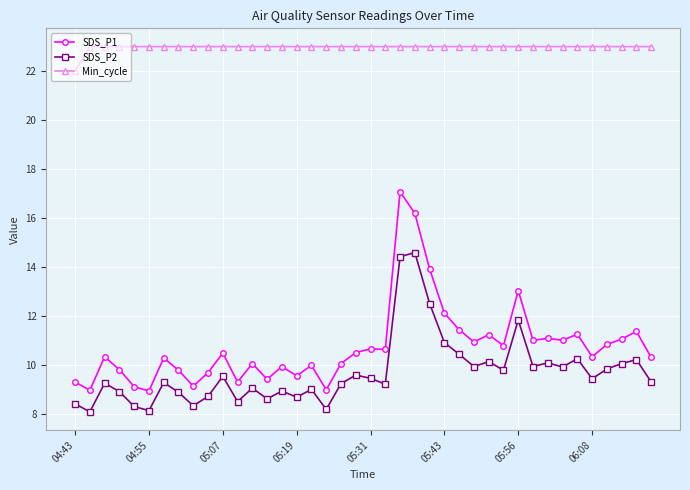

Which series has the widest spread of values?

SDS_P1